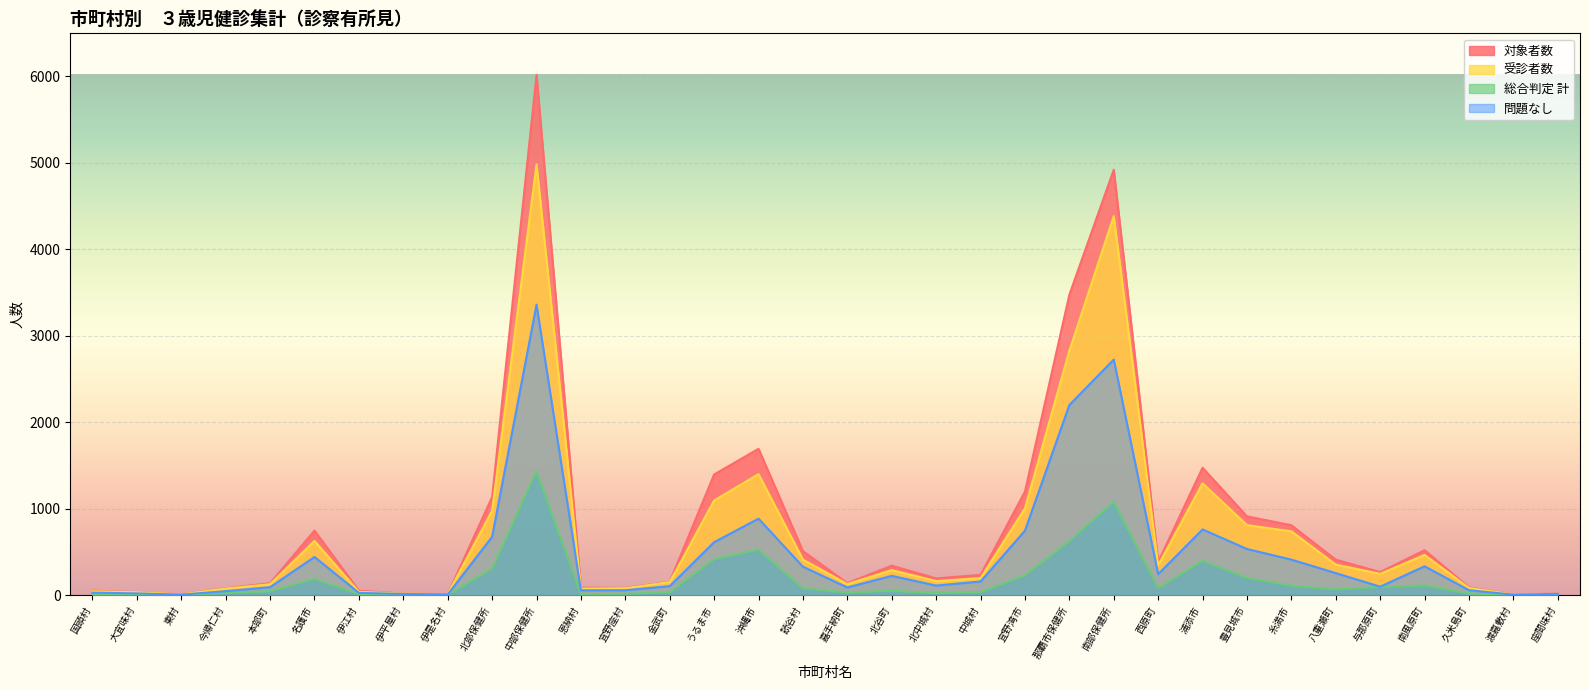

Read the 総合判定 計 value at 渡嘉敷村.

1